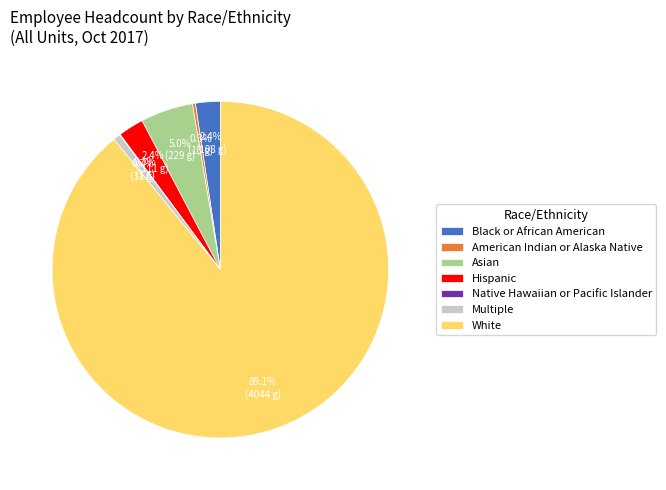

Between Black or African American and American Indian or Alaska Native, which is larger?

Black or African American